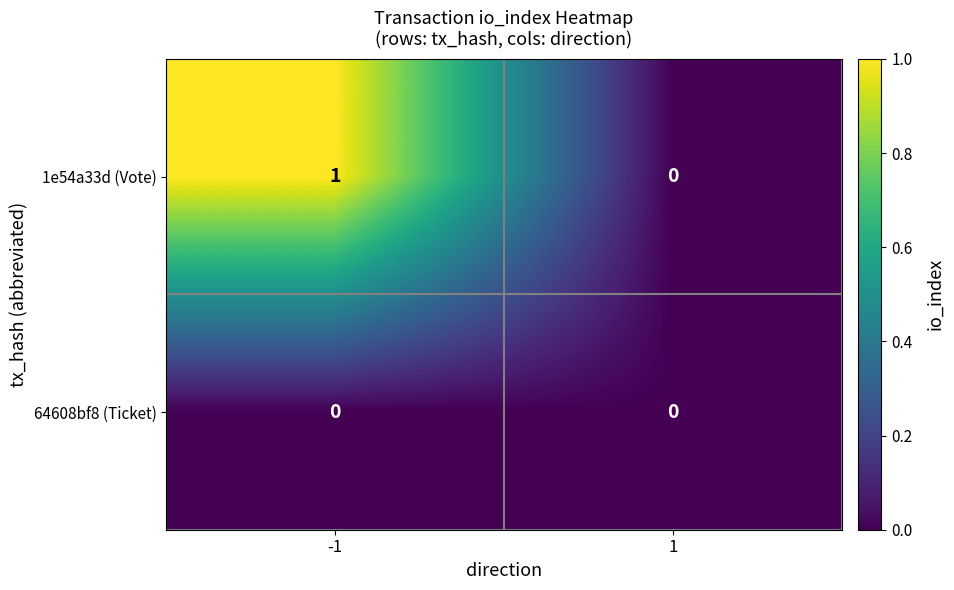

Which series has the widest spread of values?

1e54a33d (Vote)